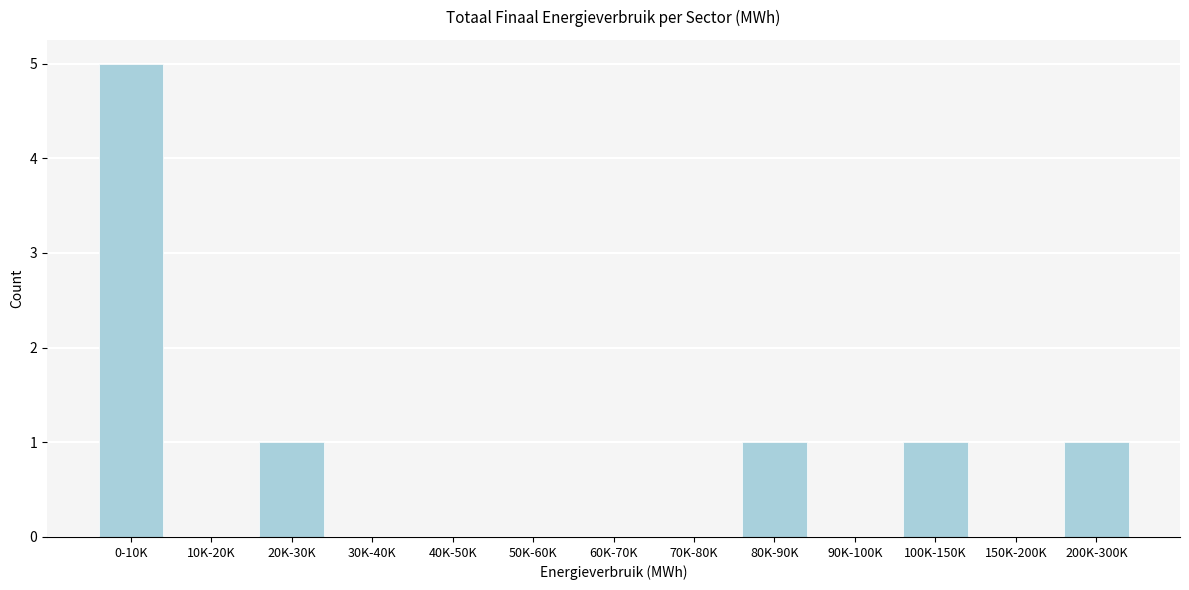

Reading right to left, list all the values displayed in this chart.

200K-300K=1	150K-200K=0	100K-150K=1	90K-100K=0	80K-90K=1	70K-80K=0	60K-70K=0	50K-60K=0	40K-50K=0	30K-40K=0	20K-30K=1	10K-20K=0	0-10K=5